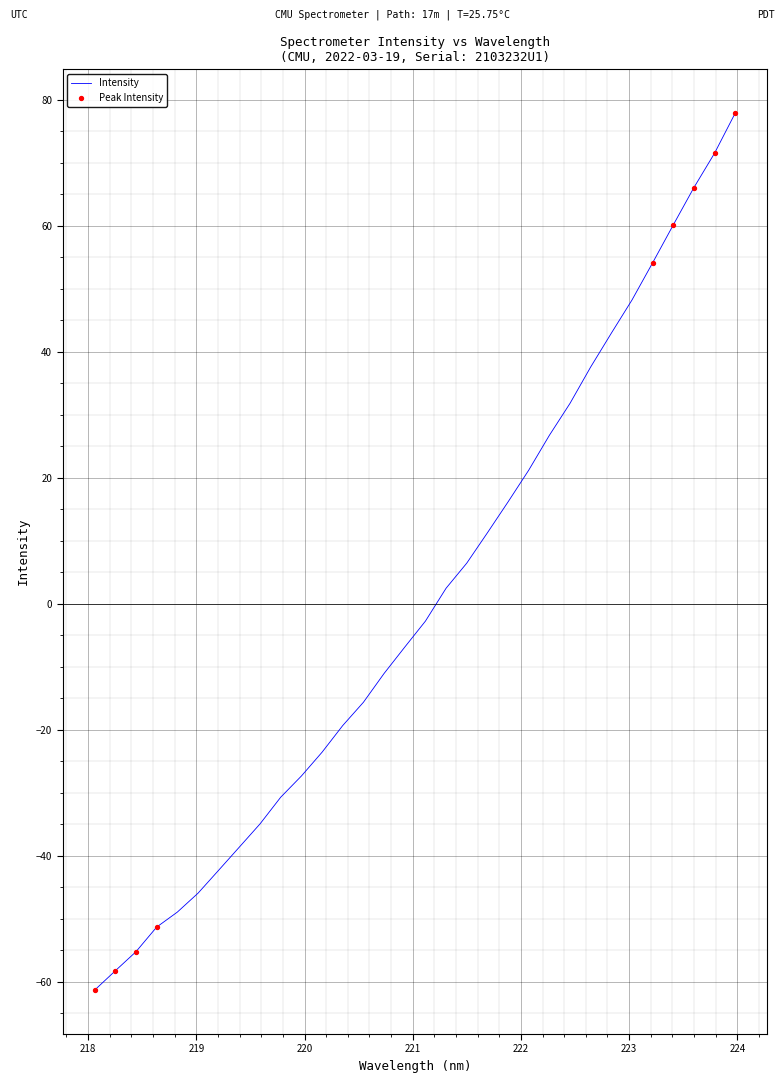

What is the minimum value shown in the chart?

-61.3